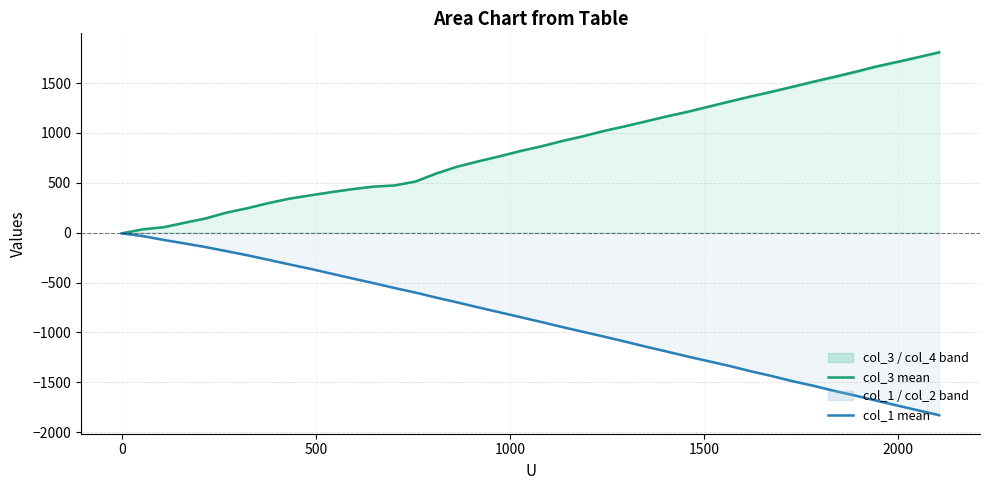

List the series in order of their peak value, lowest first.

col_1 mean, col_3 mean